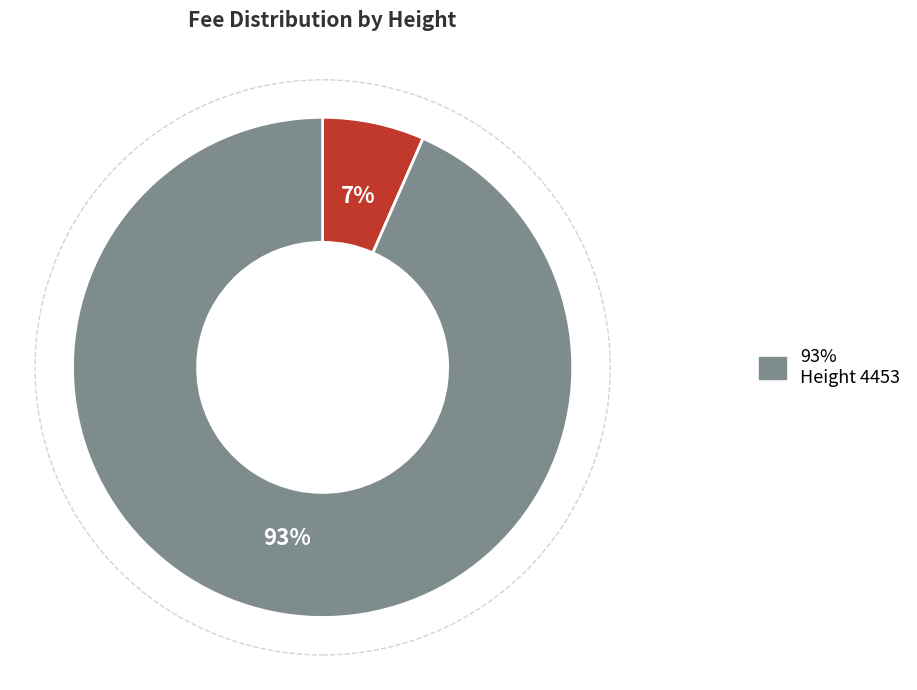

Does any single category account for the majority?

Yes